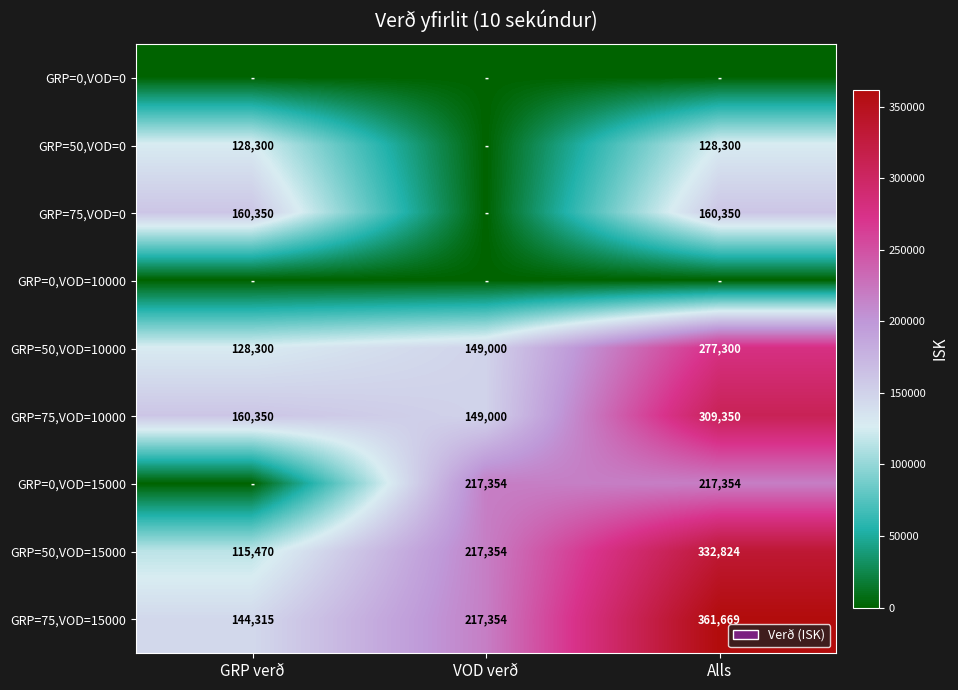

Which category has the lowest value across all series?

GRP verð